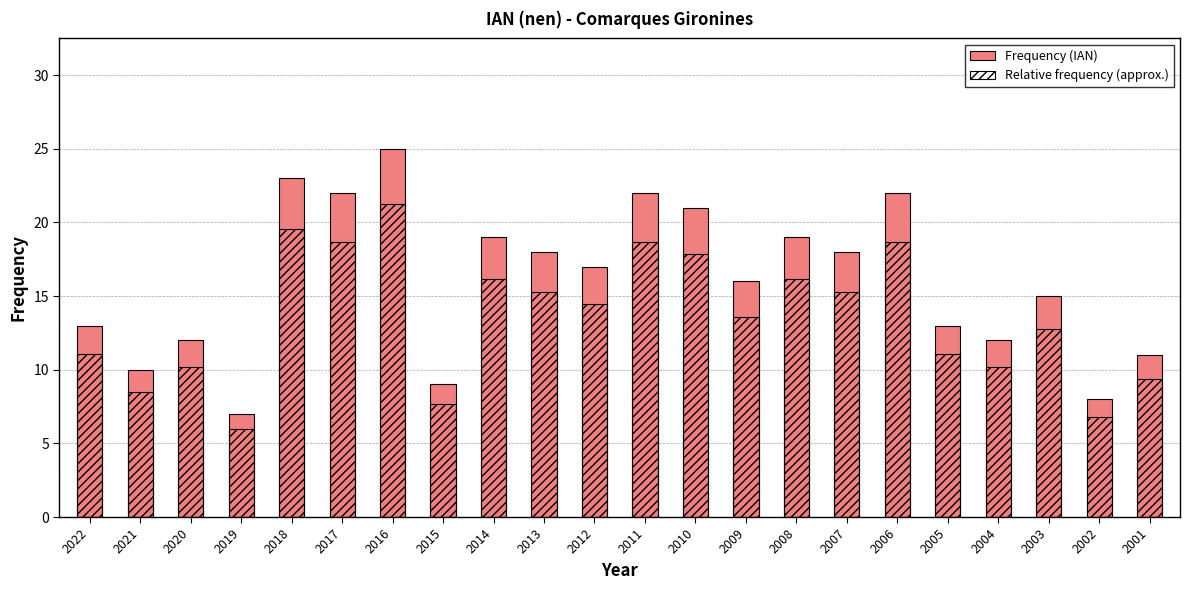

What is the value of the Relative frequency (approx.) bar at the 5th from the left?

19.6